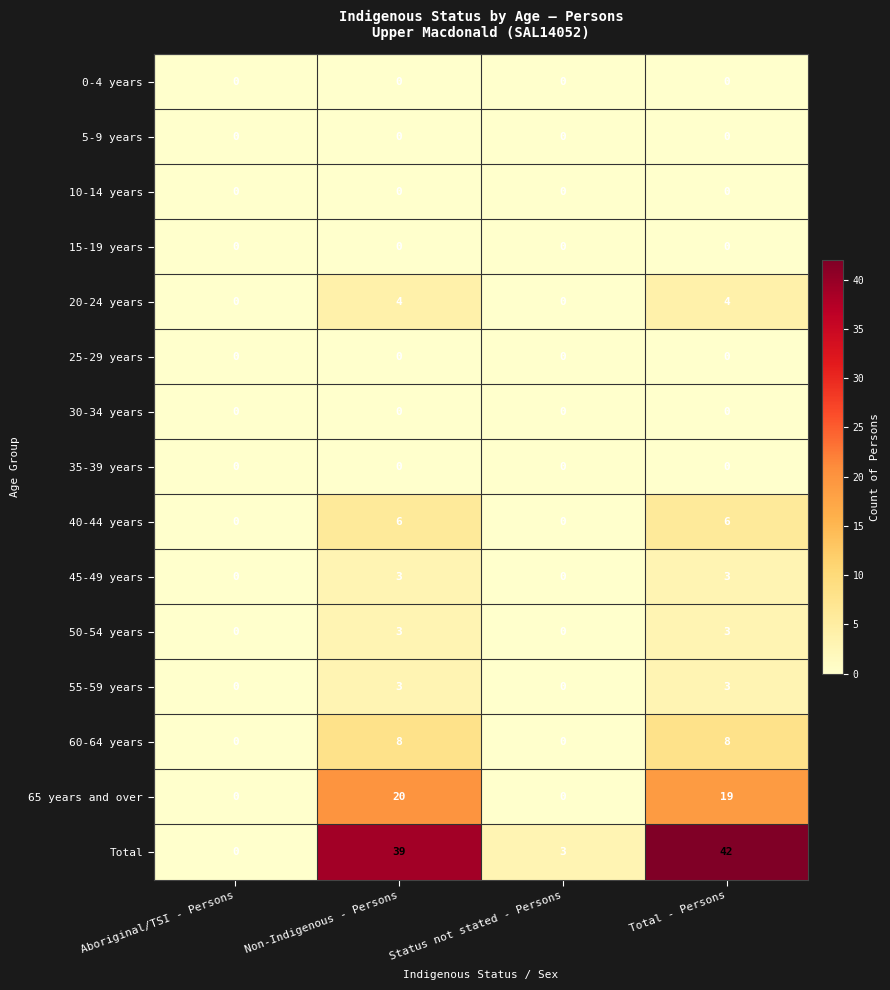

At which category does the chart reach its peak across all series?

Total - Persons